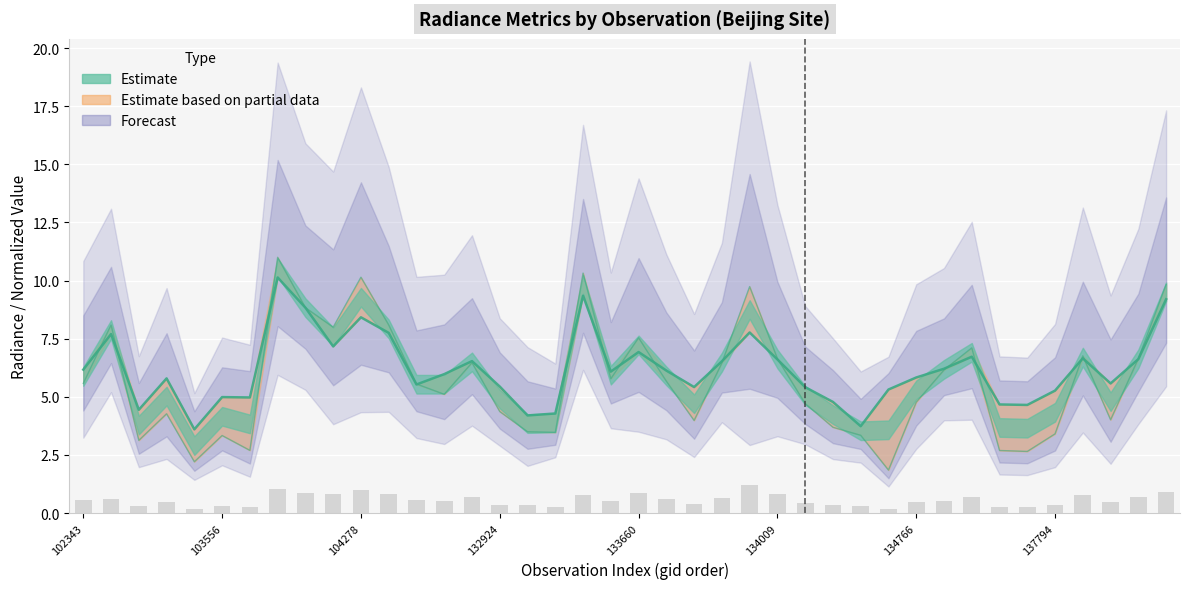

How many series are shown in this chart?

3